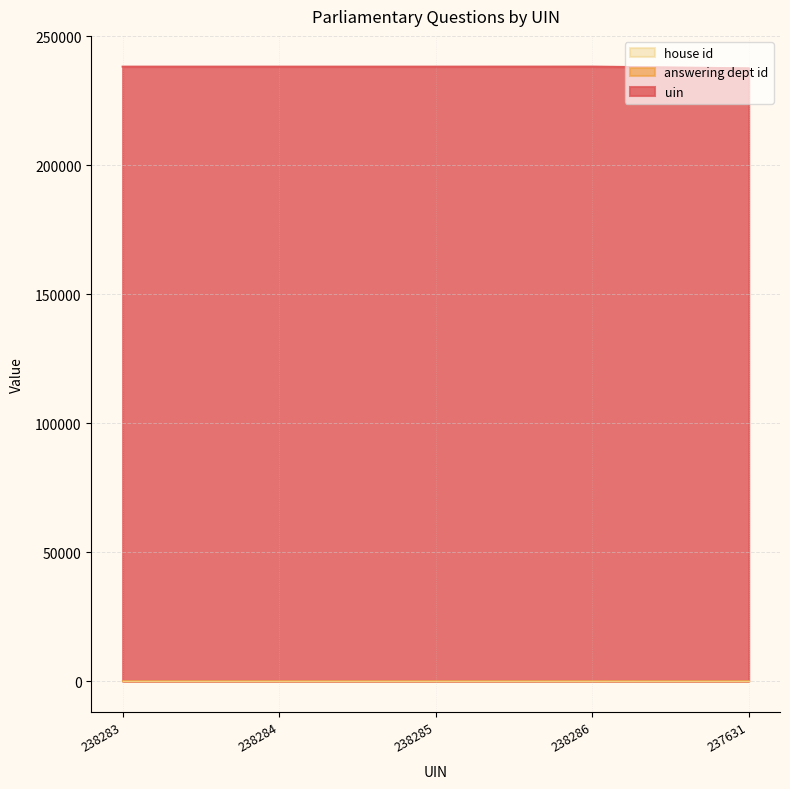

Which series has the largest total across all categories?

uin